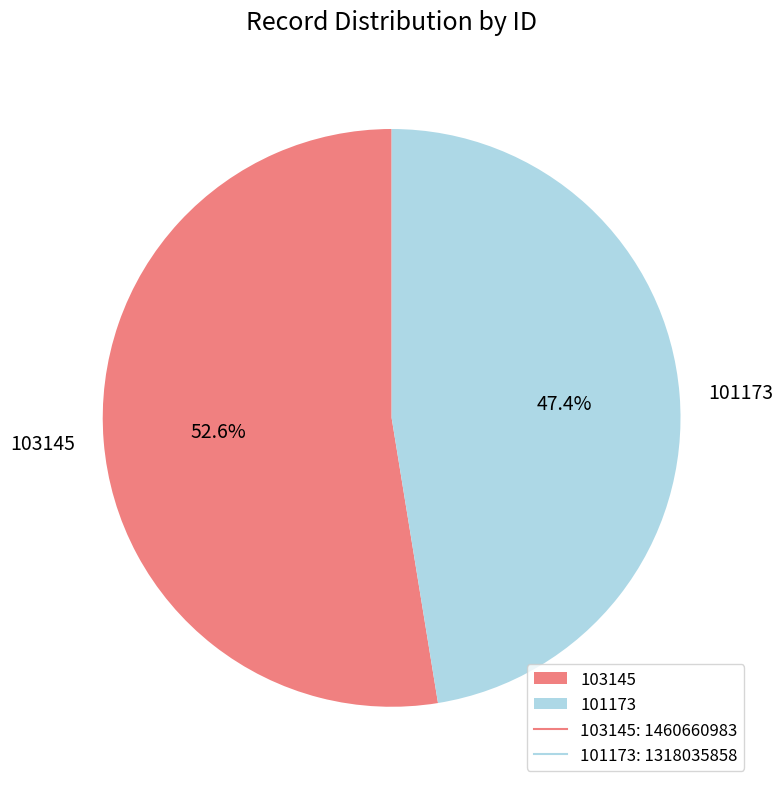

How many slices are in this pie chart?

2